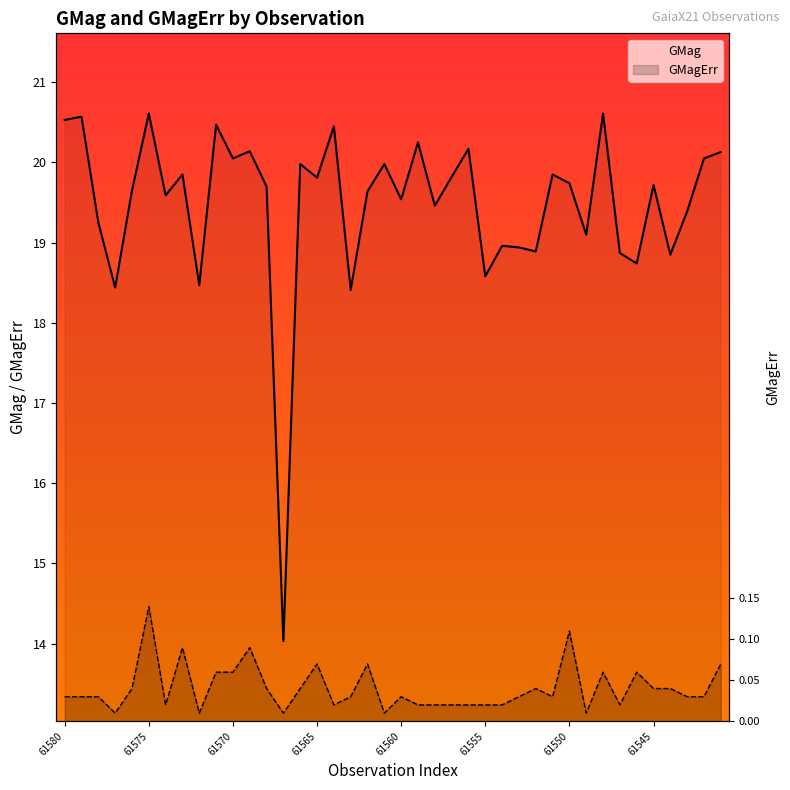

Reading left to right, transcribe all the data shown in this chart.

GMag: 20.5	20.6	19.2	18.4	19.6	20.6	19.6	19.9	18.5	20.5	20.1	20.1	19.7	14.0	20.0	19.8	20.4	18.4	19.6	20.0	19.5	20.2	19.5	19.8	20.2	18.6	19.0	18.9	18.9	19.9	19.7	19.1	20.6	18.9	18.7	19.7	18.9	19.4	20.1	20.1
GMagErr: 0.0	0.0	0.0	0.0	0.0	0.1	0.0	0.1	0.0	0.1	0.1	0.1	0.0	0.0	0.0	0.1	0.0	0.0	0.1	0.0	0.0	0.0	0.0	0.0	0.0	0.0	0.0	0.0	0.0	0.0	0.1	0.0	0.1	0.0	0.1	0.0	0.0	0.0	0.0	0.1